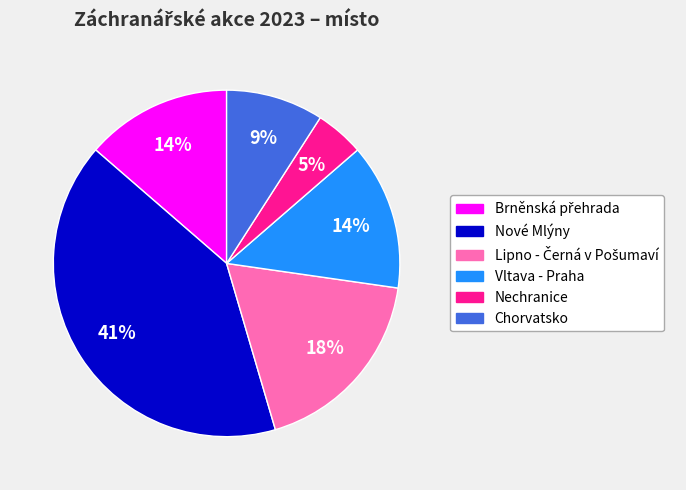

What percentage is the Nechranice slice, to the nearest percent?

5%